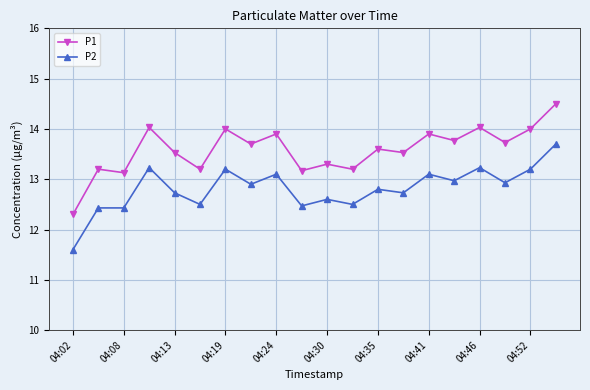

Rank the series by their average value, from lowest to highest.

P2, P1